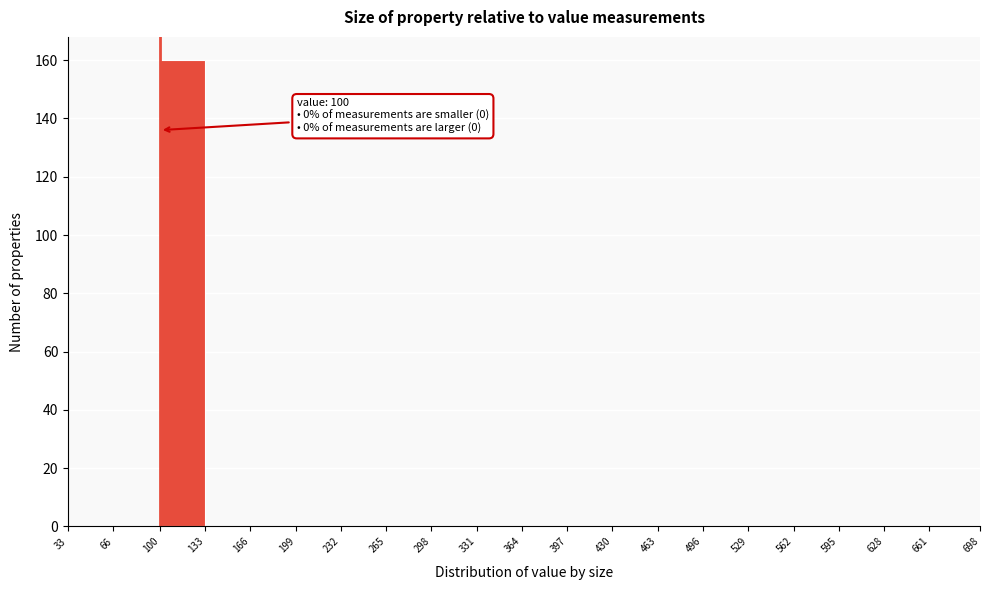

Which range on the x-axis has the tallest bar?

100 to 133